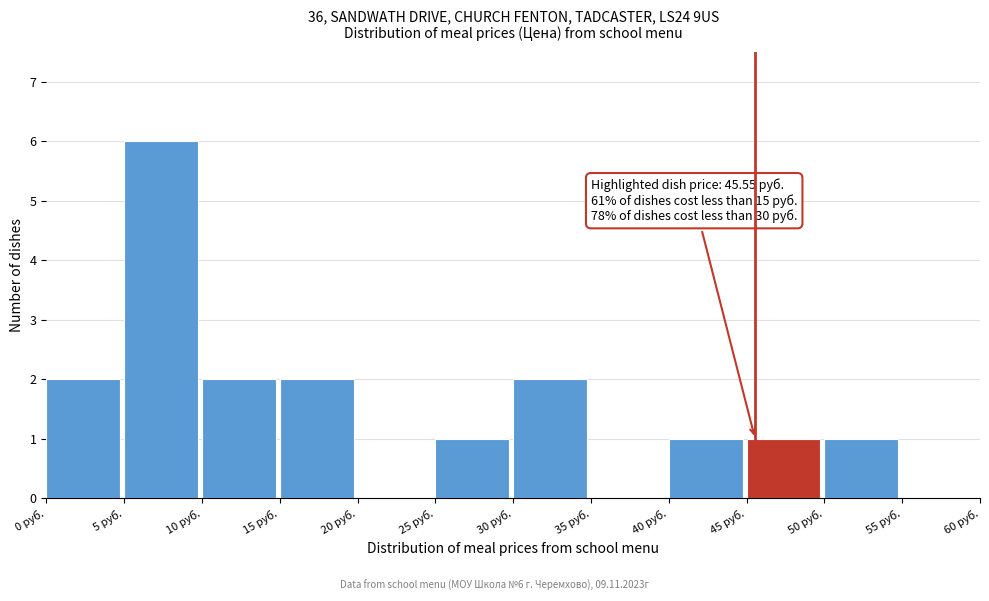

Over which range of the x-axis is the bar tallest?

5 to 10